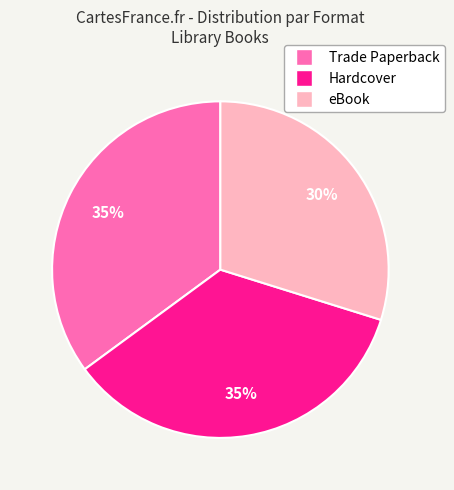

Does Trade Paperback represent more than half of the total?

No